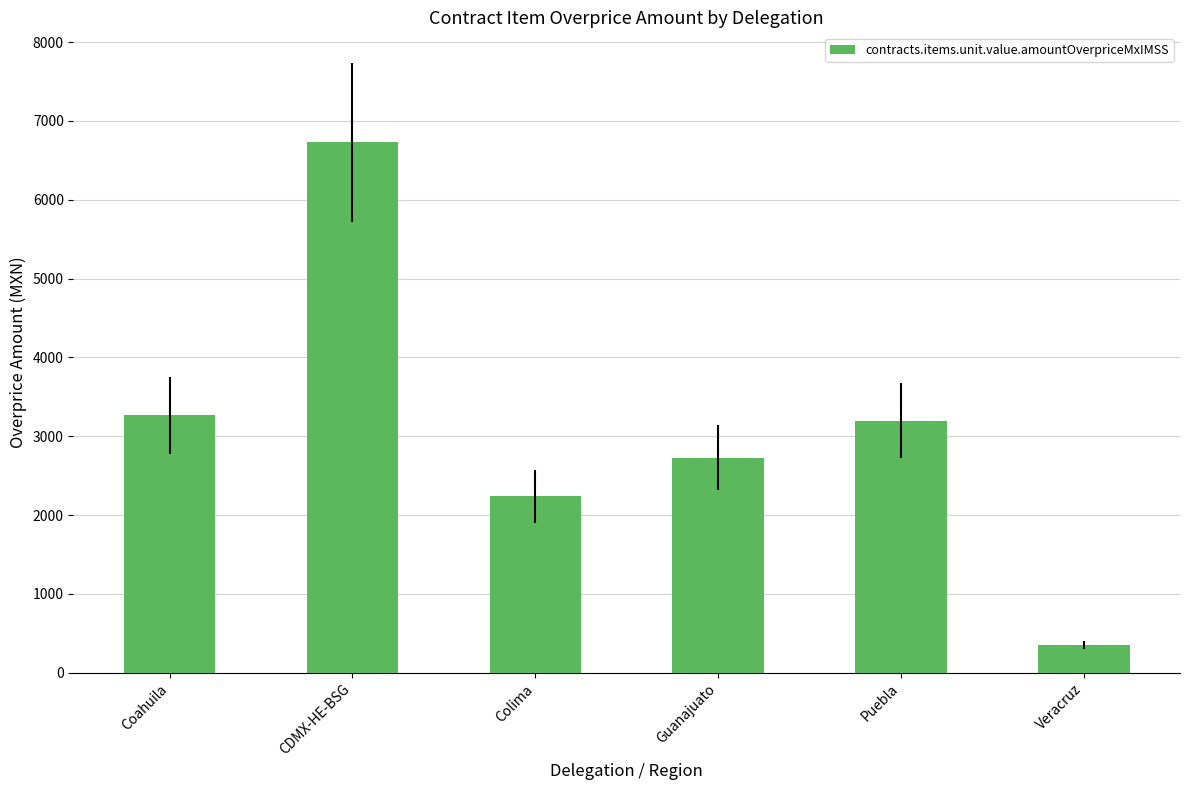

Reading left to right, list all the values displayed in this chart.

3265.7	6728.1	2240.0	2729.8	3200.0	355.2